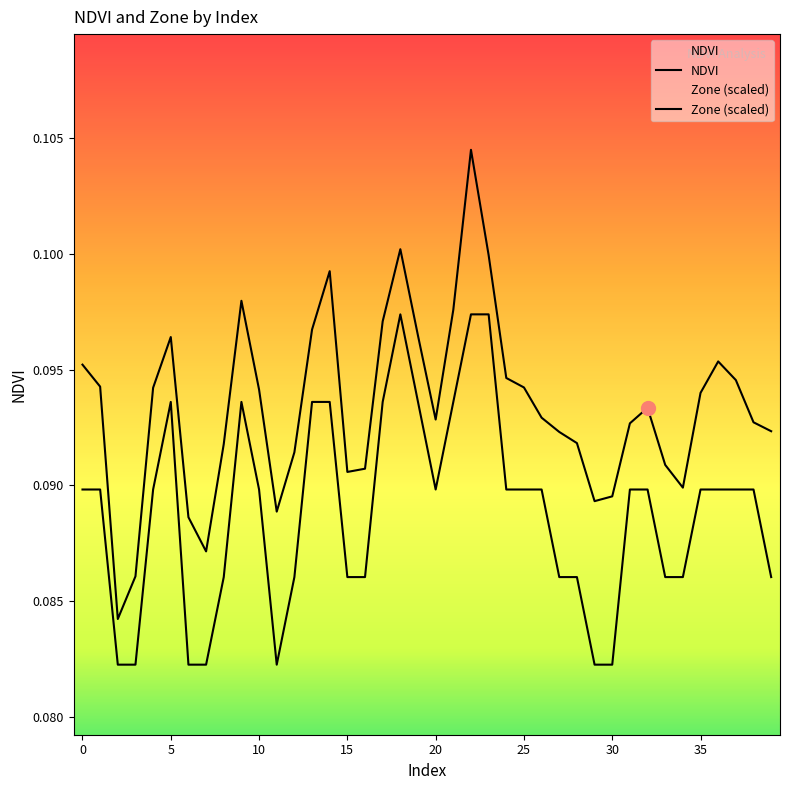

True or false: NDVI and Zone (scaled) intersect in this chart.

False